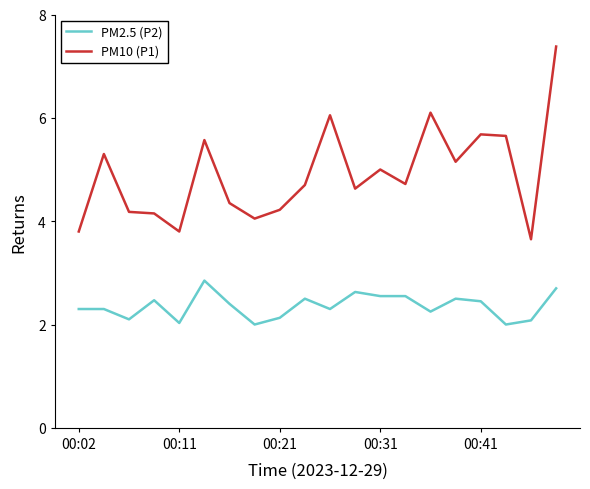

Rank the series by their maximum value, from lowest to highest.

PM2.5 (P2), PM10 (P1)